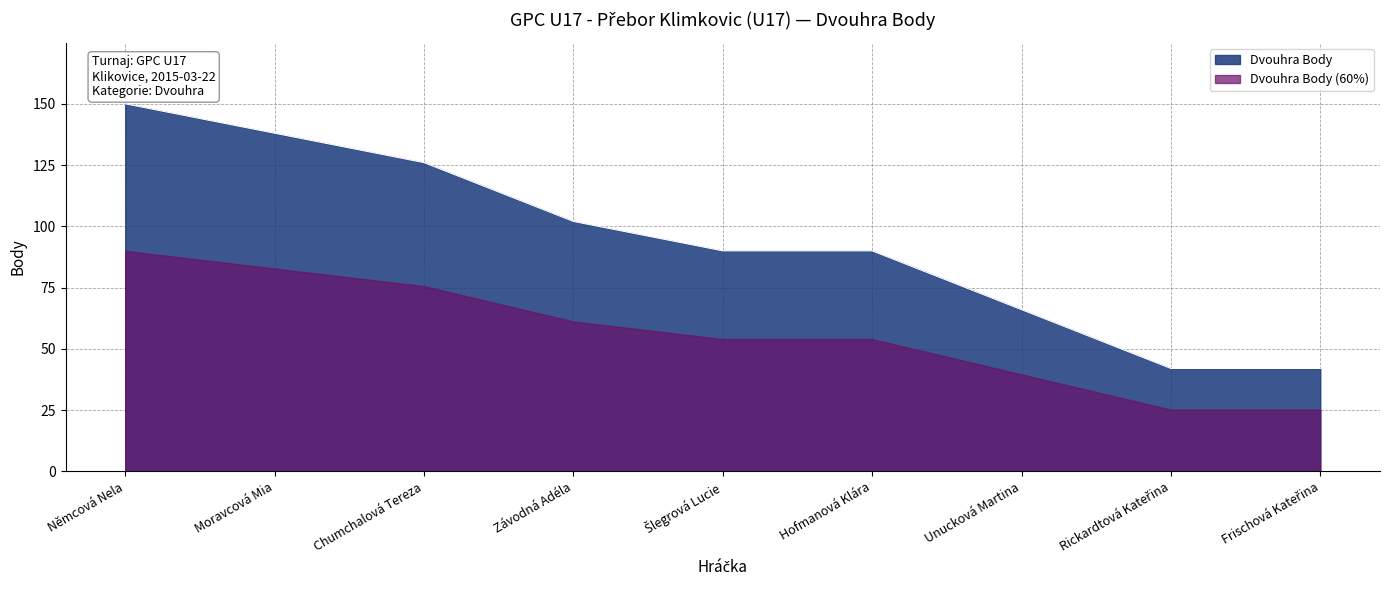

Is it true that the value at Závodná Adéla is 57?

False